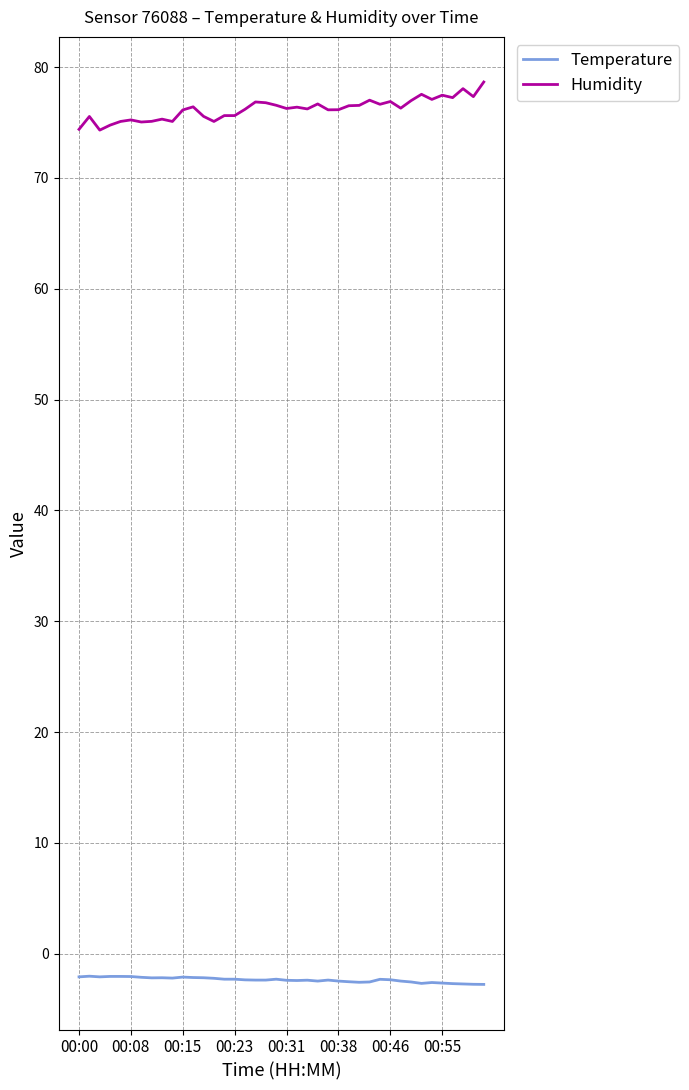

Rank the series by their average value, from lowest to highest.

Temperature, Humidity